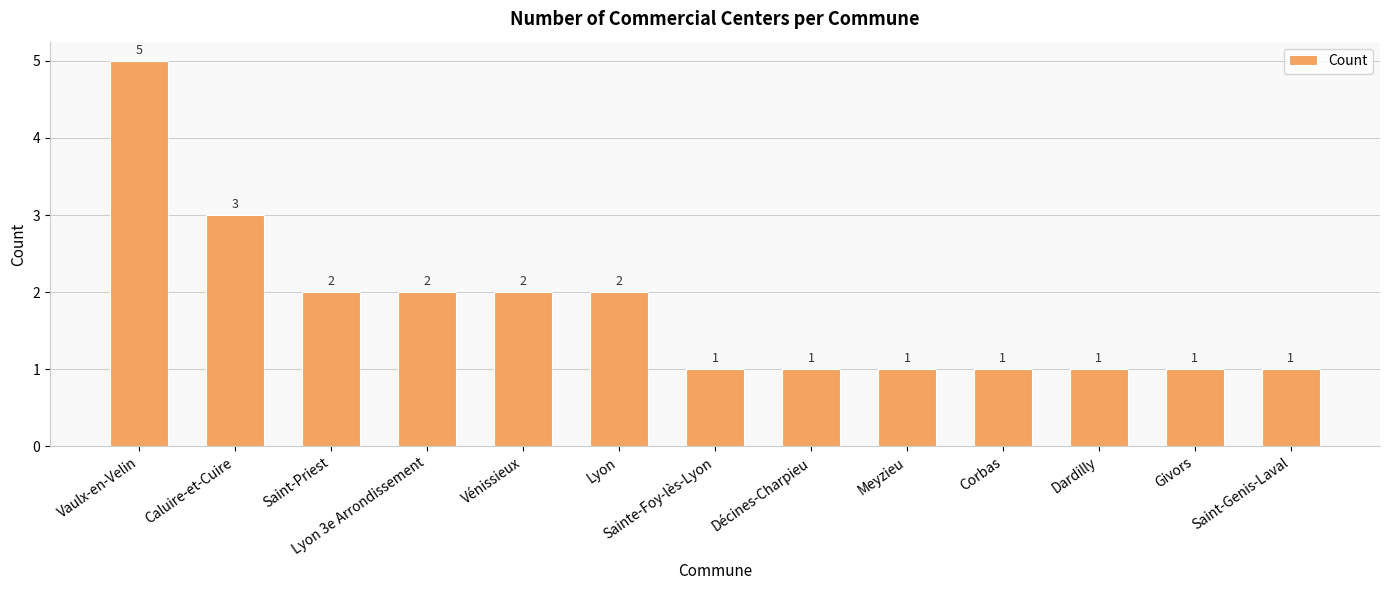

What position from the left is Sainte-Foy-lès-Lyon?

7